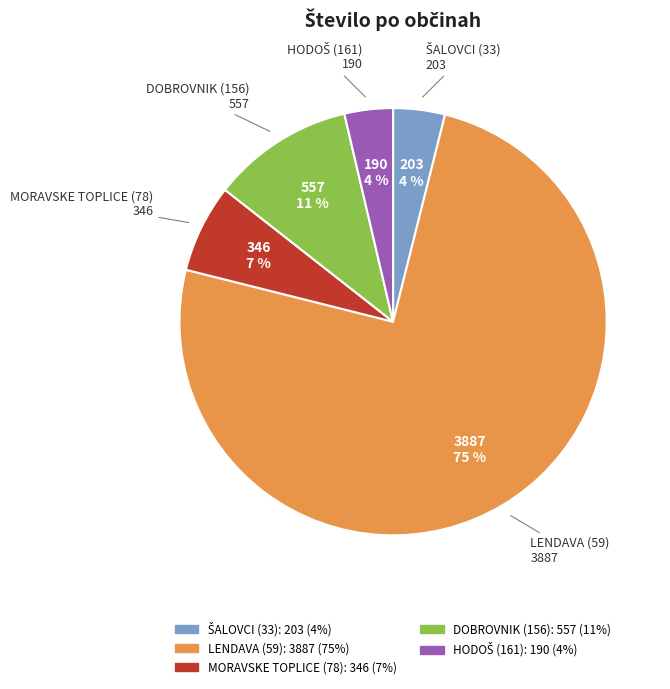

What is the ratio of the value at MORAVSKE TOPLICE (78) to the value at DOBROVNIK (156)?

0.6